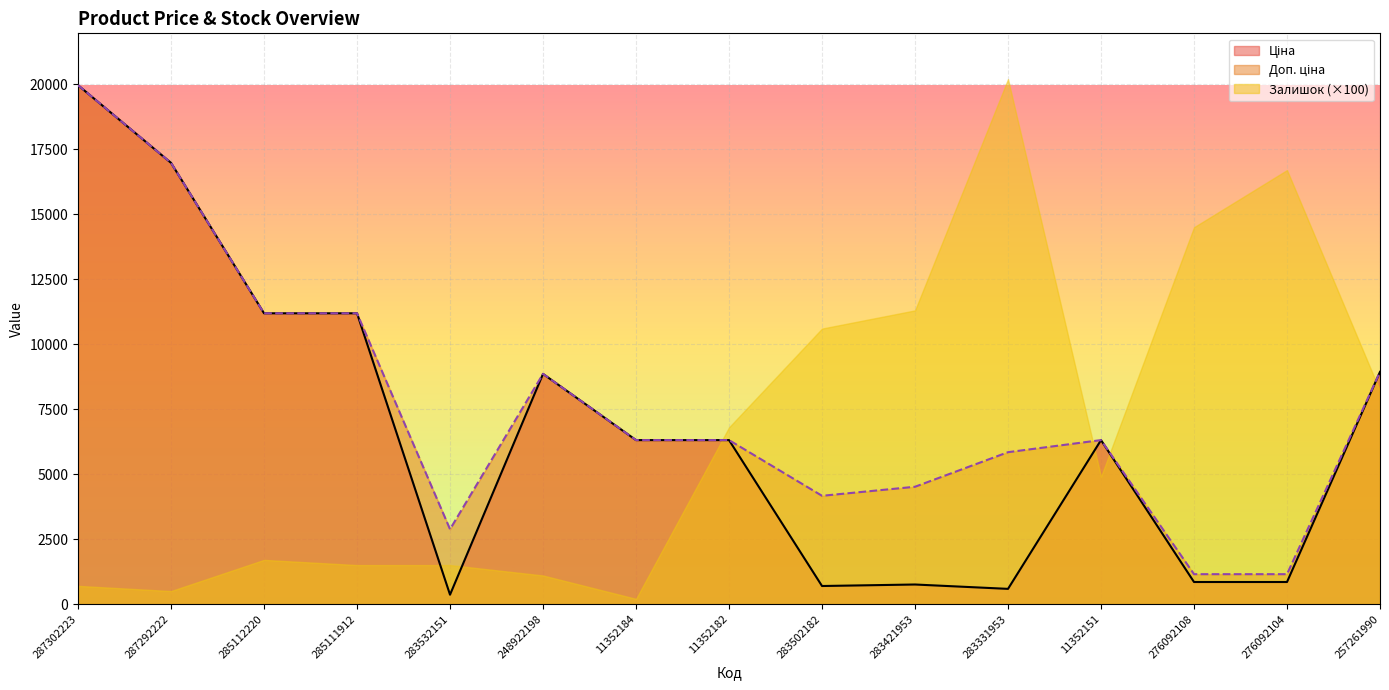

What position from the right is 11352151?

4